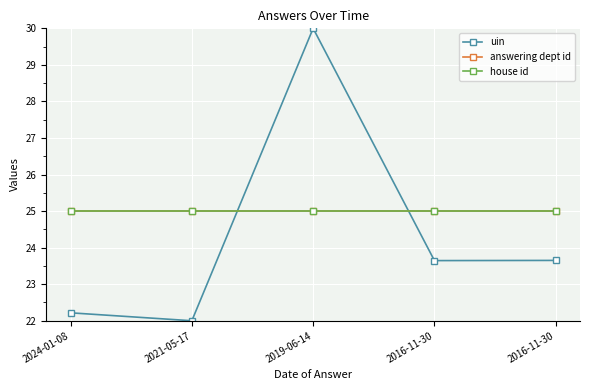

Is this an area chart (filled region under the line)?

No